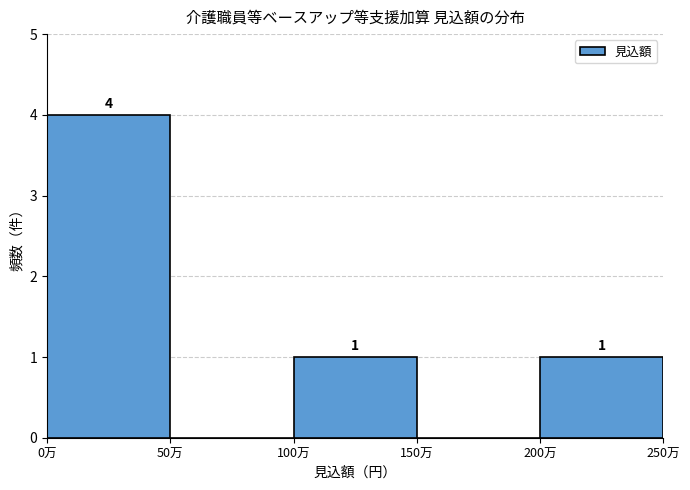

Reading right to left, extract all data points from this chart.

200万=1	150万=0	100万=1	50万=0	0万=4